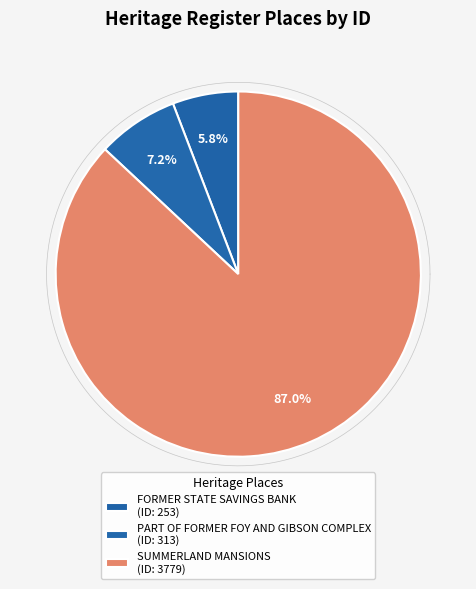

To the nearest percent, what percentage of the pie is SUMMERLAND MANSIONS?

87%